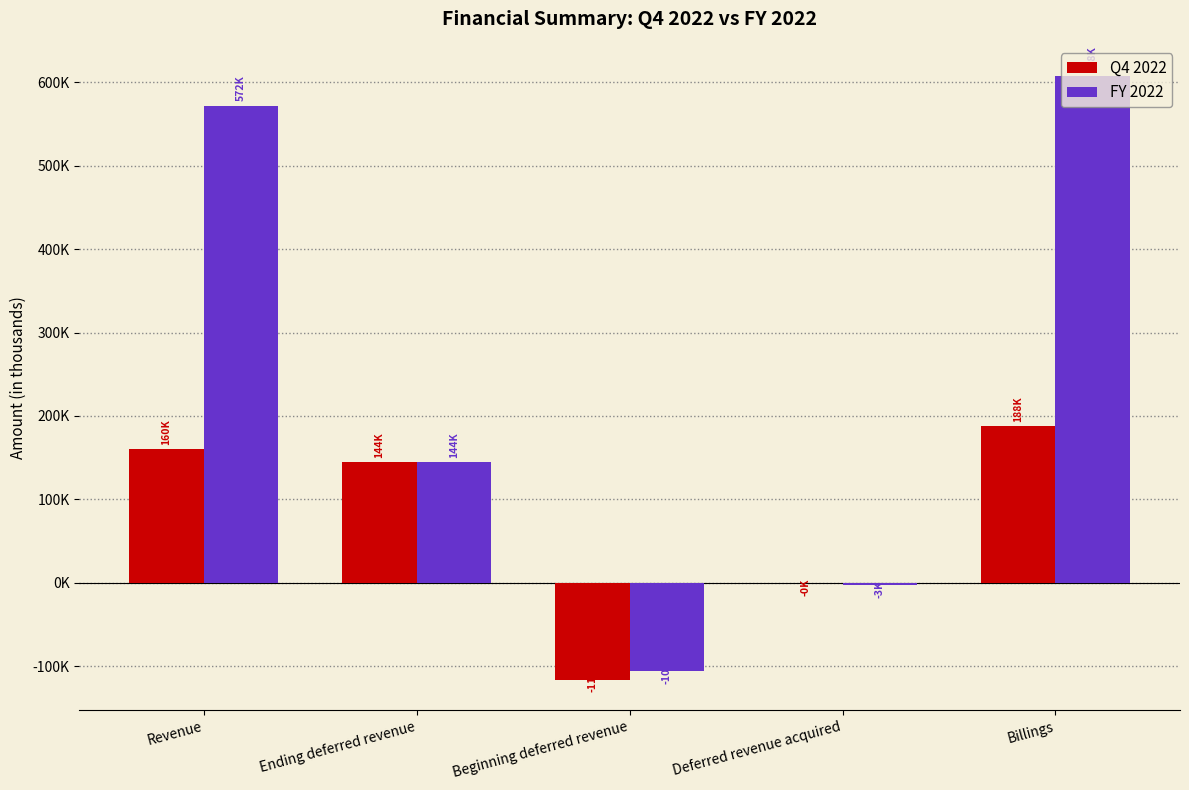

True or false: Q4 2022 has a value of 104352 at Revenue.

False